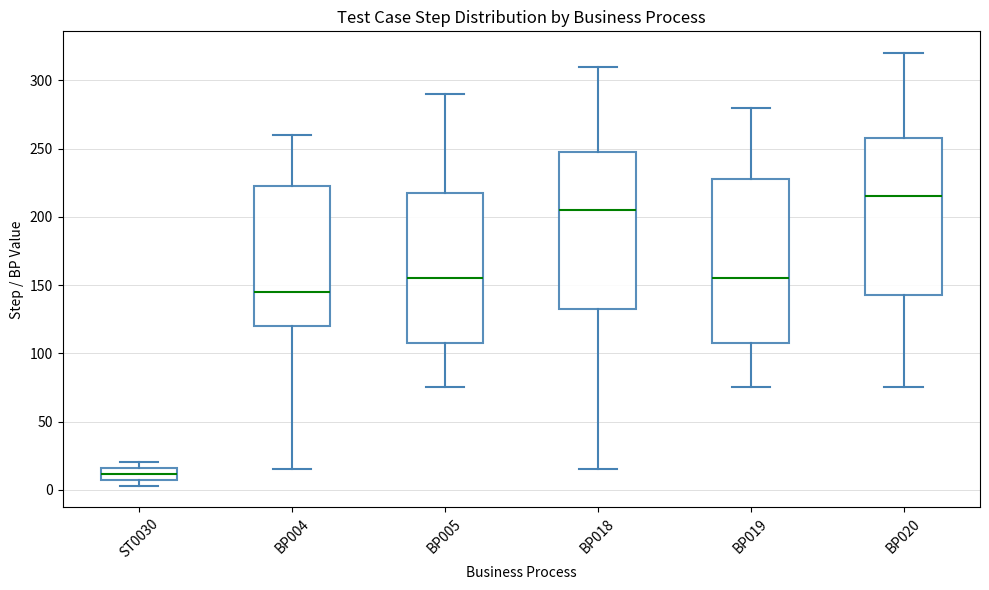

Reading left to right, read every box against the y-axis: the position of its median line, the range the box covers, and the ends of its whiskers. The values are not printed on the chart, so give them approximately, as read against the axis.

ST0030: median 10, box 5 to 15, whiskers 5 (just below the box's lower edge) to 20
BP004: median 145, box 120 to 225, whiskers 15 to 260
BP005: median 155, box 110 to 220, whiskers 75 to 290
BP018: median 205, box 135 to 250, whiskers 15 to 310
BP019: median 155, box 110 to 230, whiskers 75 to 280
BP020: median 215, box 145 to 260, whiskers 75 to 320